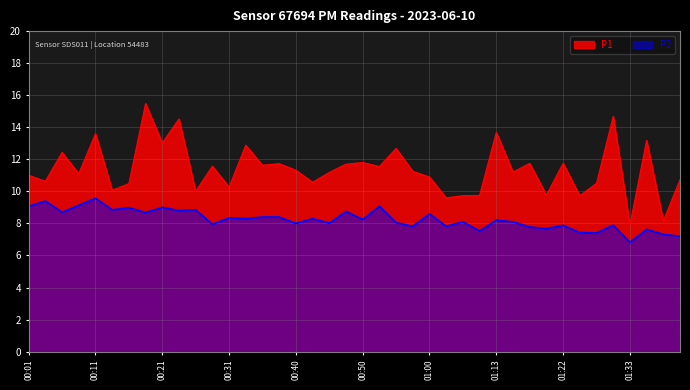

Which category has the lowest value across all series?

01:33